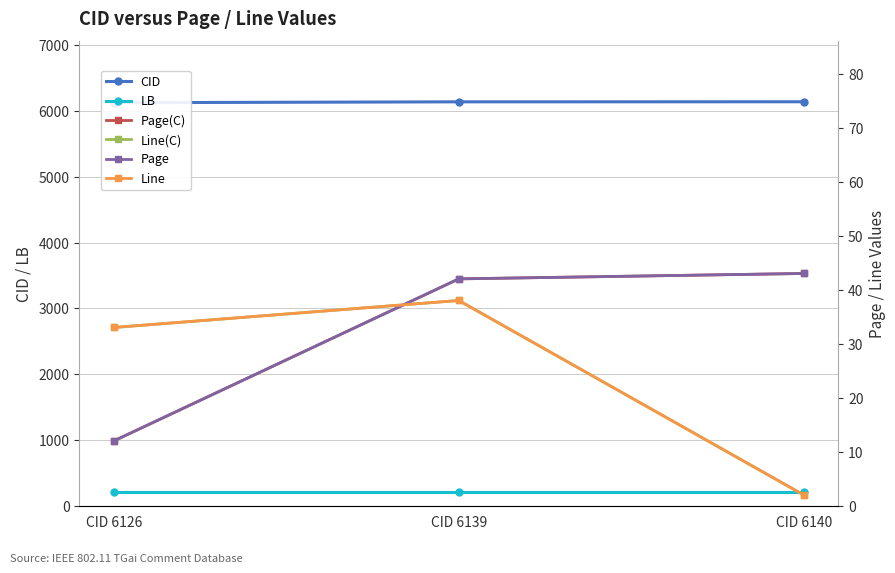

What is the maximum value for Line(C)?

38